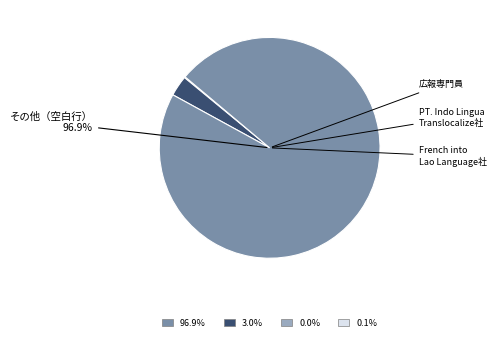

Is there a majority slice in this chart?

Yes